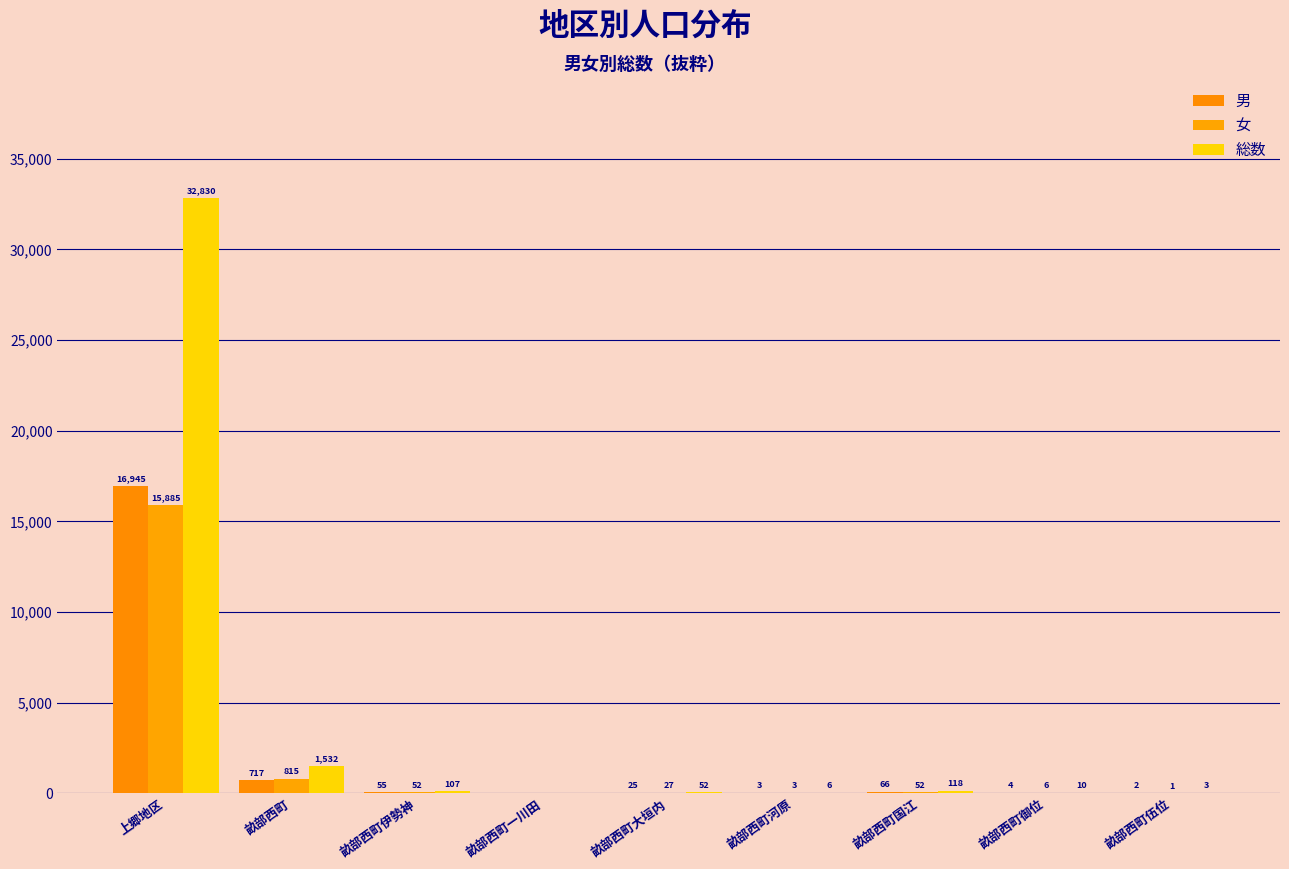

True or false: 男 has a value of 5969 at 畝部西町一川田.

False